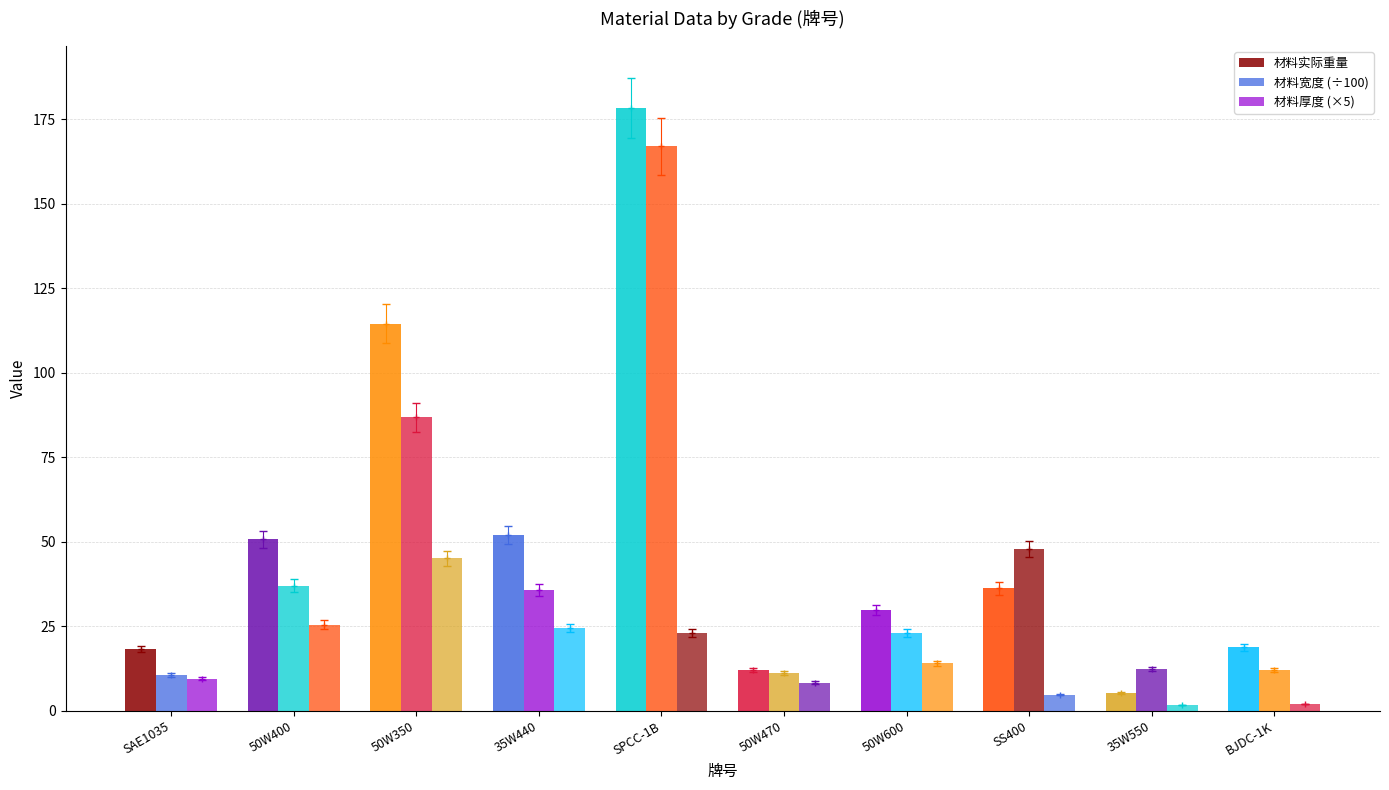

Reading left to right, what are all the values shown in this chart?

材料实际重量: SAE1035=18.2	50W400=50.8	50W350=114.5	35W440=52.0	SPCC-1B=178.4	50W470=12.1	50W600=30.0	SS400=36.2	35W550=5.3	BJDC-1K=18.8
材料宽度 (÷100): SAE1035=10.7	50W400=37.0	50W350=86.8	35W440=35.6	SPCC-1B=166.9	50W470=11.2	50W600=23.1	SS400=47.8	35W550=12.4	BJDC-1K=12.2
材料厚度 (×5): SAE1035=9.5	50W400=25.5	50W350=45.1	35W440=24.6	SPCC-1B=23.1	50W470=8.3	50W600=14.1	SS400=4.8	35W550=1.8	BJDC-1K=2.0